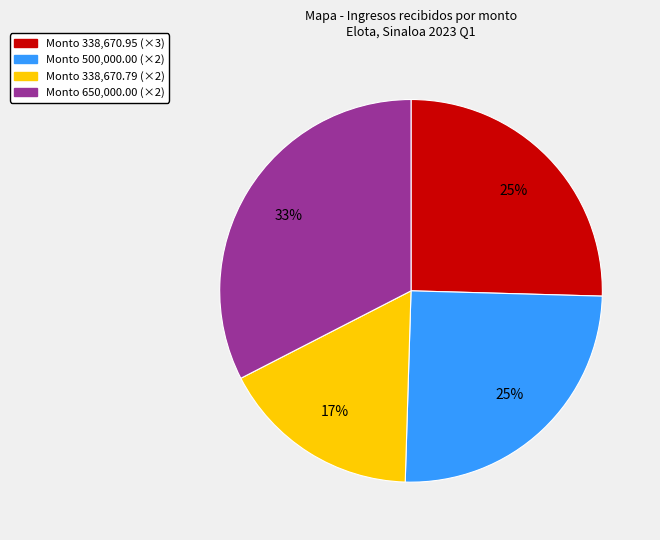

To the nearest percent, what is the average slice percentage?

25%